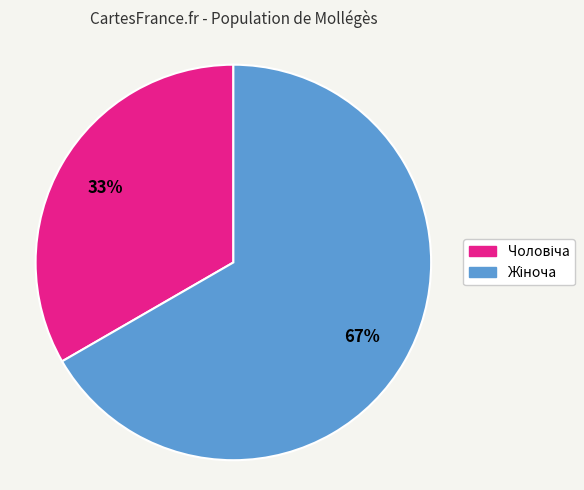

Does any single category account for the majority?

Yes